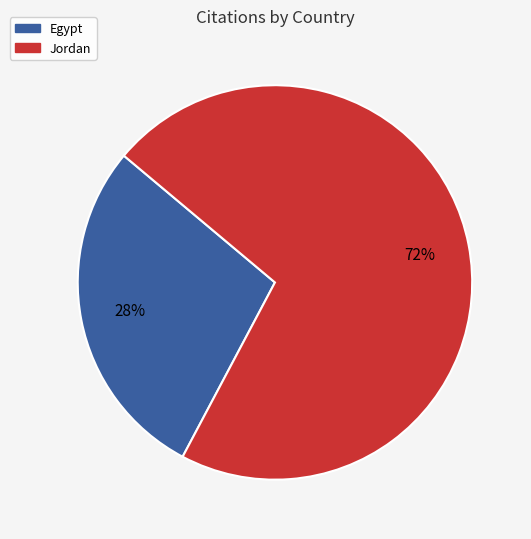

What is the largest slice in the pie chart?

Jordan